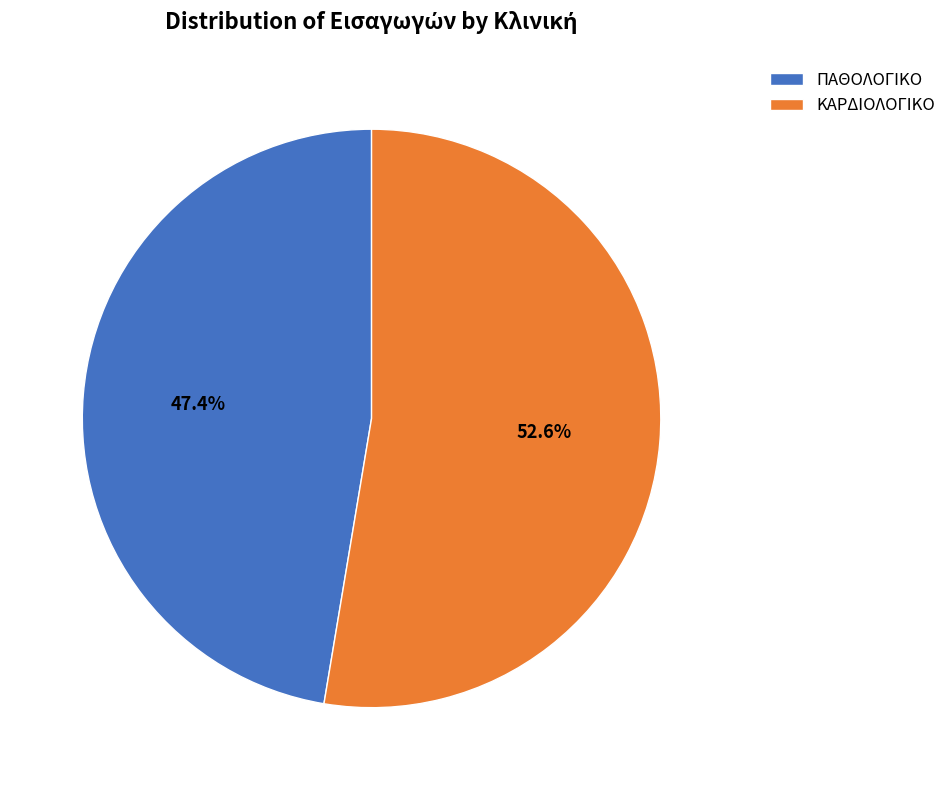

How much of the chart is everything except ΚΑΡΔΙΟΛΟΓΙΚΟ?

47.4%